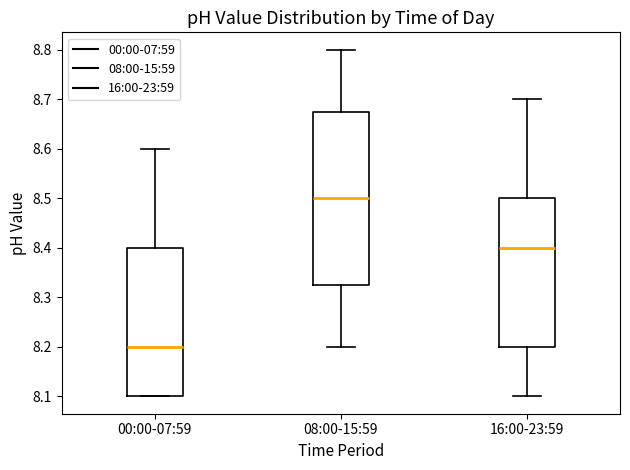

Which box is the tallest, from its lower edge to its upper edge?

08:00-15:59